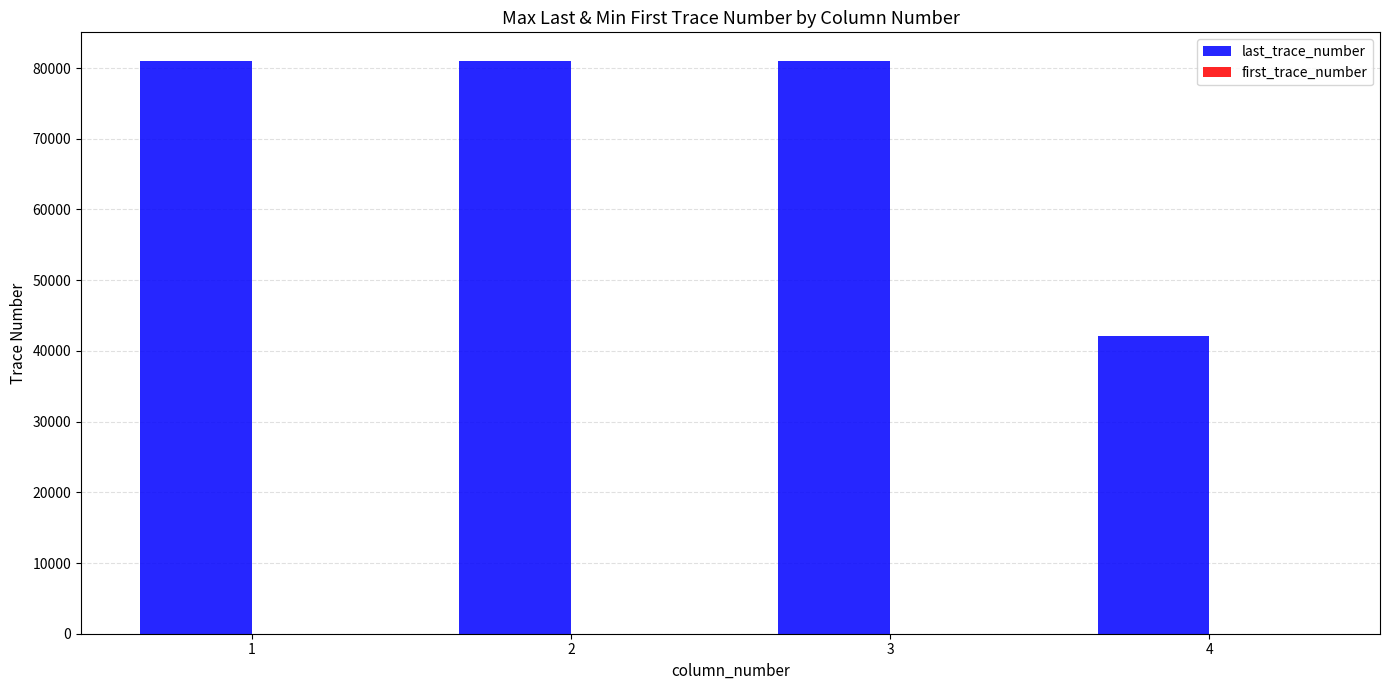

Which series has the largest total across all categories?

last_trace_number